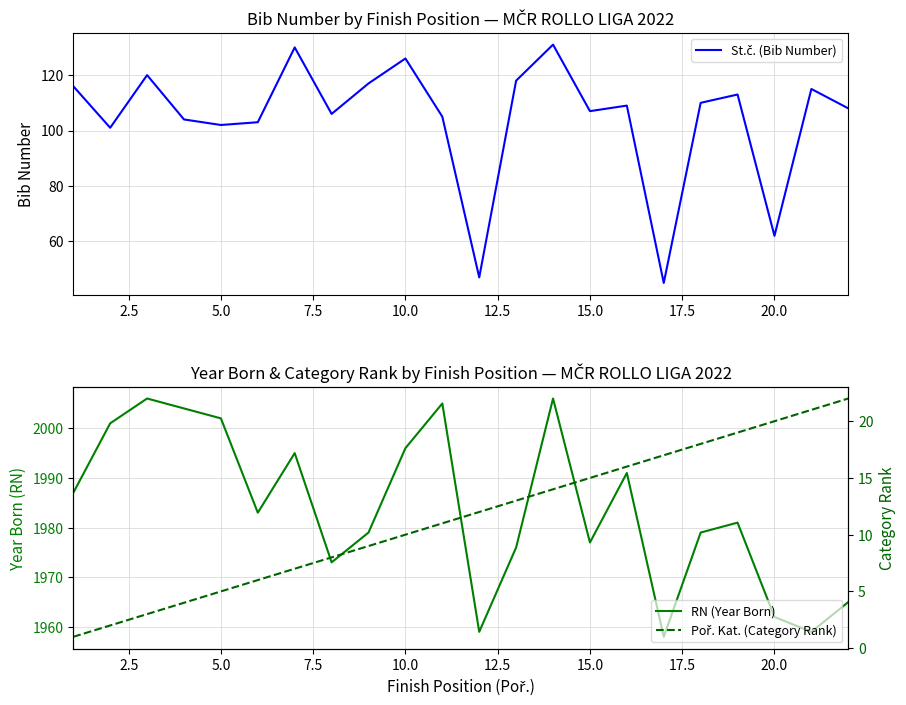

How many data points does each series have?

22